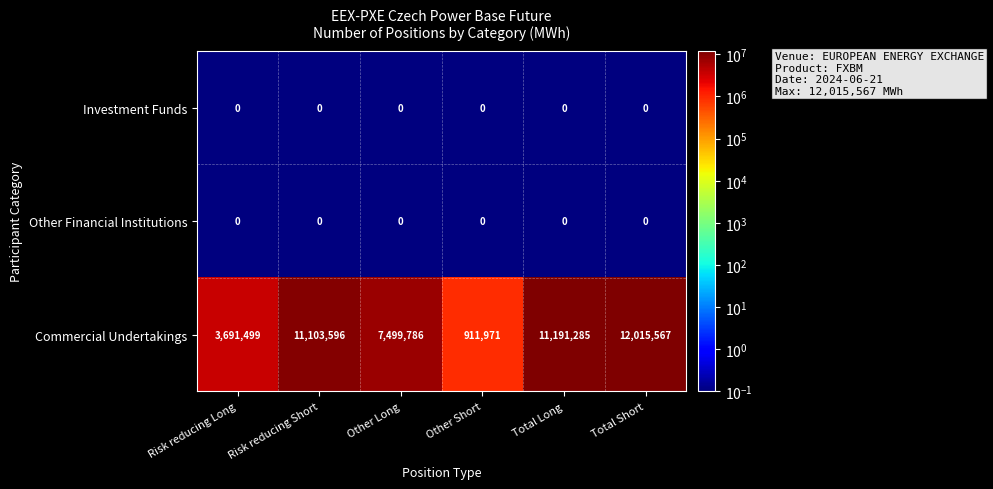

Reading right to left, what are all the values shown in this chart?

Investment Funds: Total Short=0	Total Long=0	Other Short=0	Other Long=0	Risk reducing Short=0	Risk reducing Long=0
Other Financial Institutions: Total Short=0	Total Long=0	Other Short=0	Other Long=0	Risk reducing Short=0	Risk reducing Long=0
Commercial Undertakings: Total Short=12015567	Total Long=11191285	Other Short=911971	Other Long=7499786	Risk reducing Short=11103596	Risk reducing Long=3691499